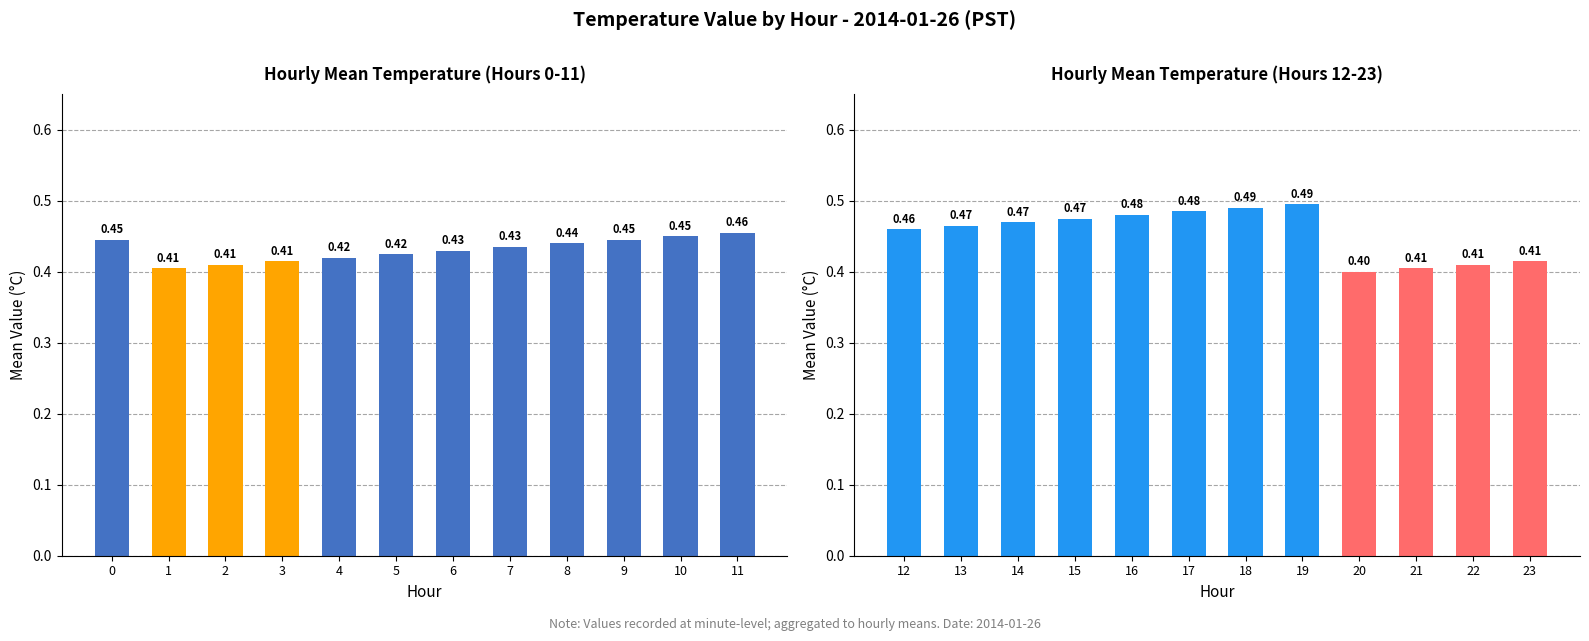

Reading left to right, transcribe all the data shown in this chart.

Mean Value (Hours 0-11): 0.4	0.4	0.4	0.4	0.4	0.4	0.4	0.4	0.4	0.4	0.5	0.5
Mean Value (Hours 12-23): 0.5	0.5	0.5	0.5	0.5	0.5	0.5	0.5	0.4	0.4	0.4	0.4